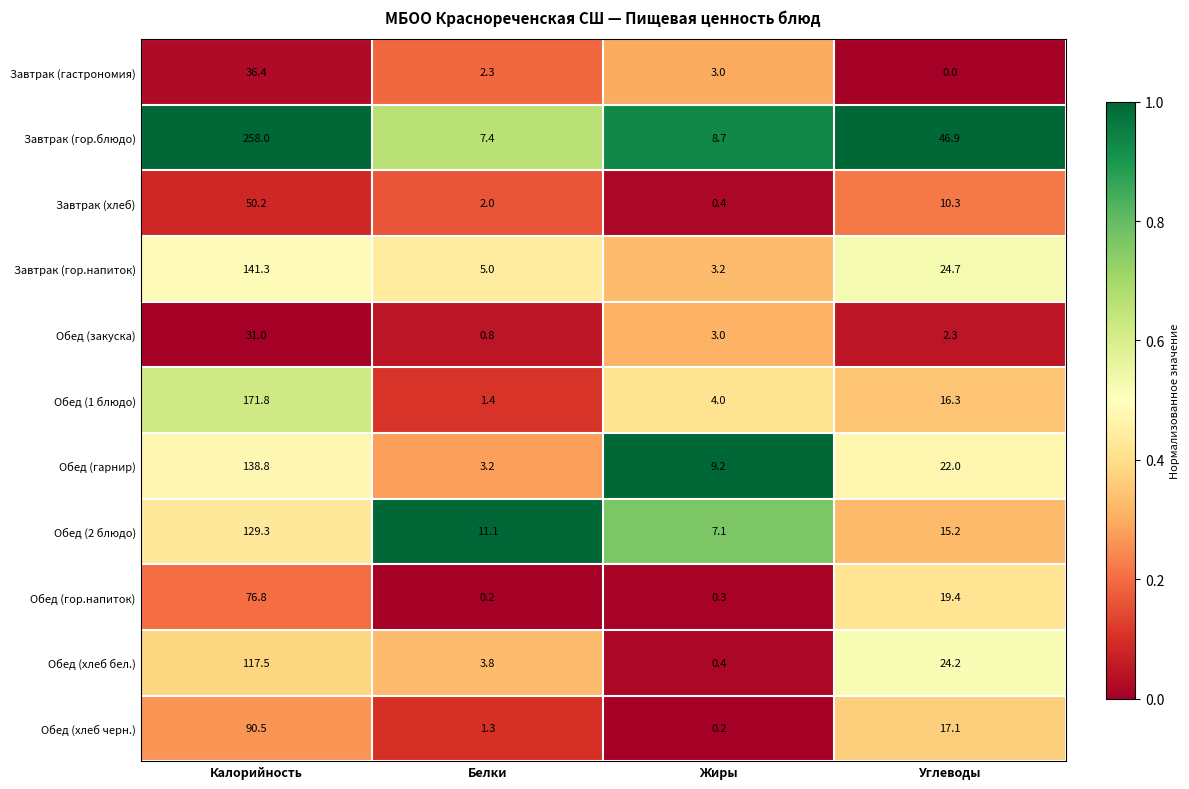

Where does the Завтрак (гор.блюдо) series first go above 46?

Калорийность